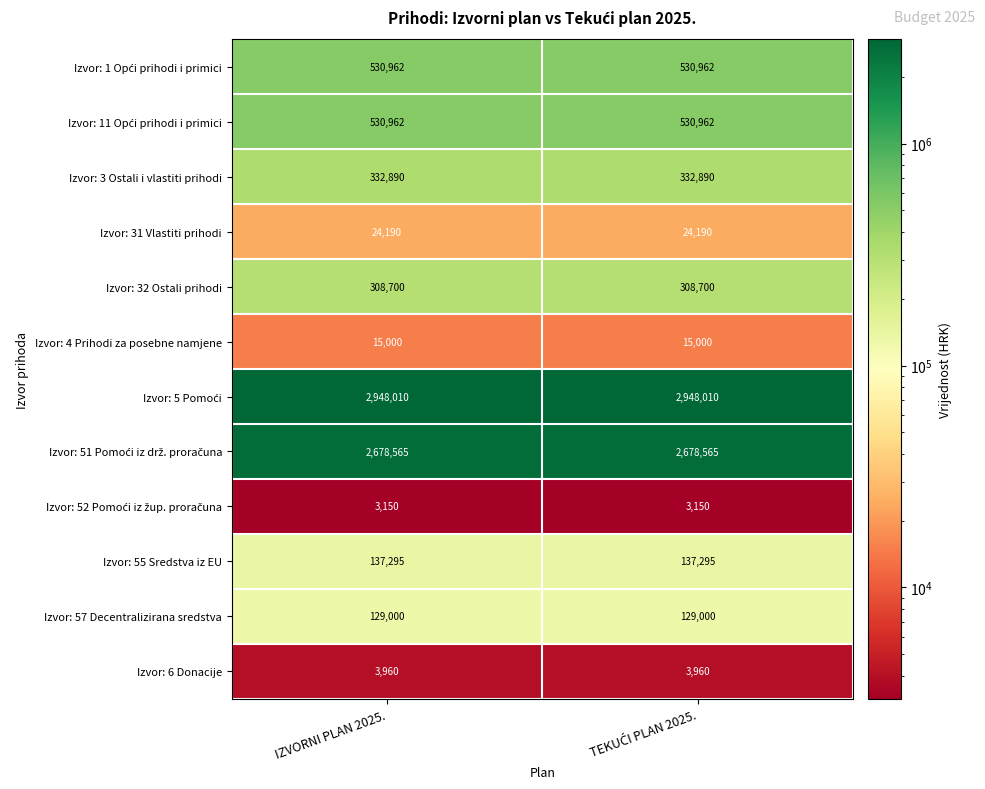

What is the minimum value shown in the chart?

3150